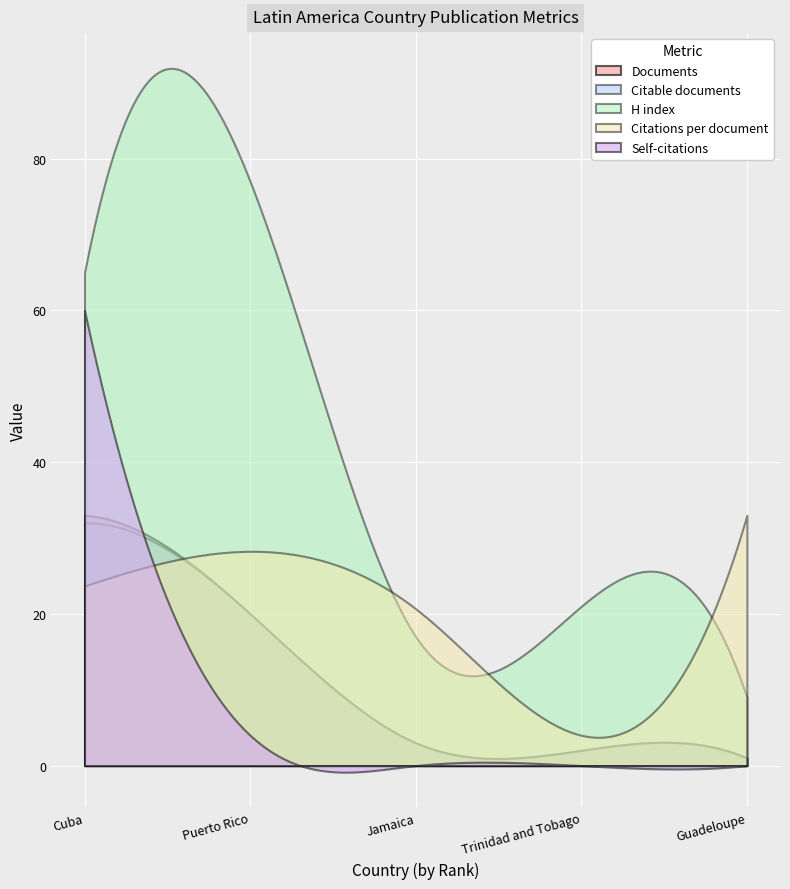

True or false: Self-citations and H index intersect in this chart.

False